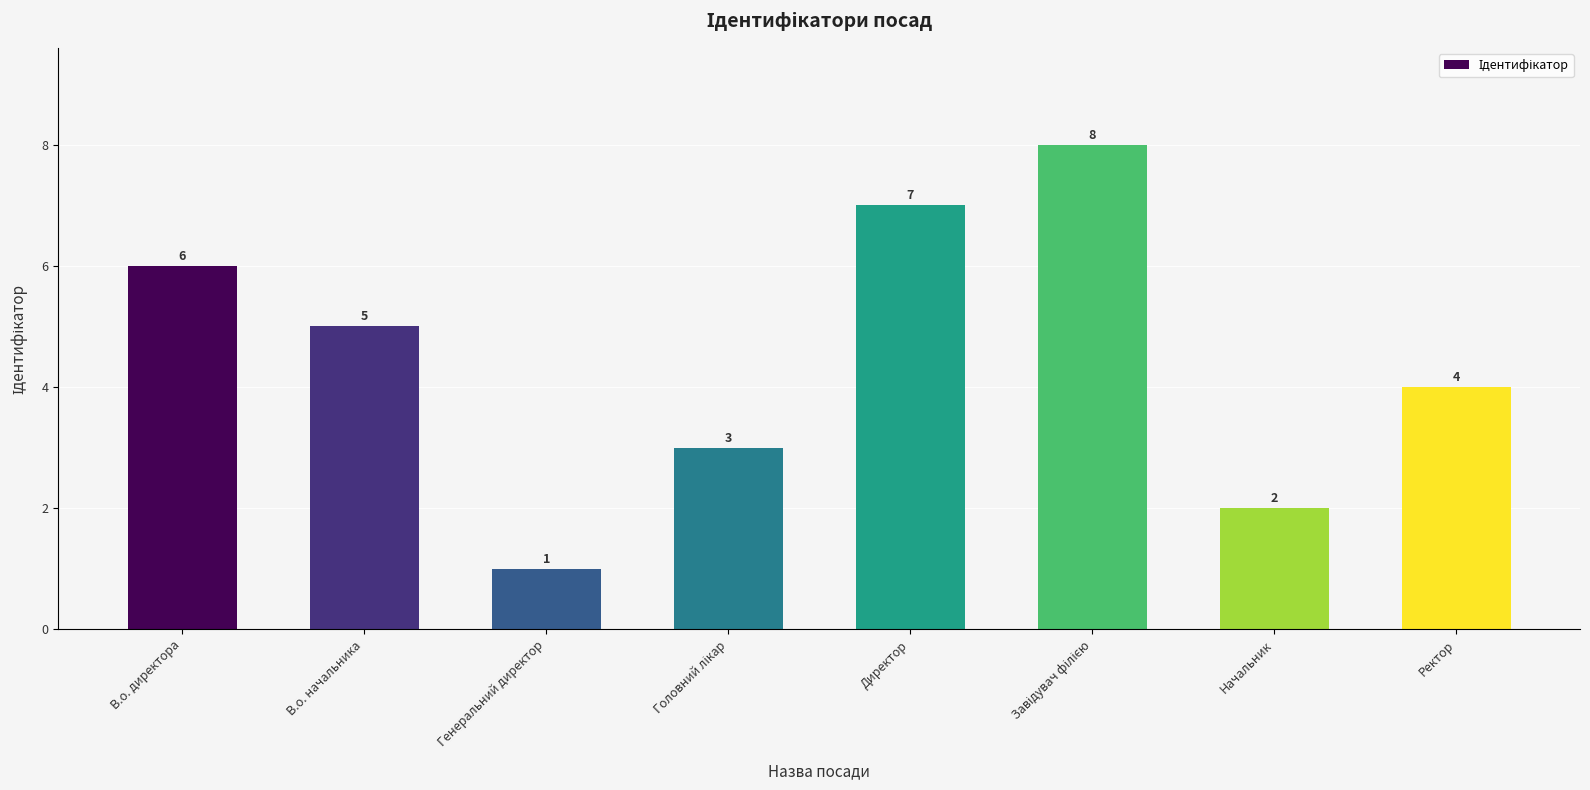

Approximately how many times larger is the value at Ректор compared to Генеральний директор?

4.0